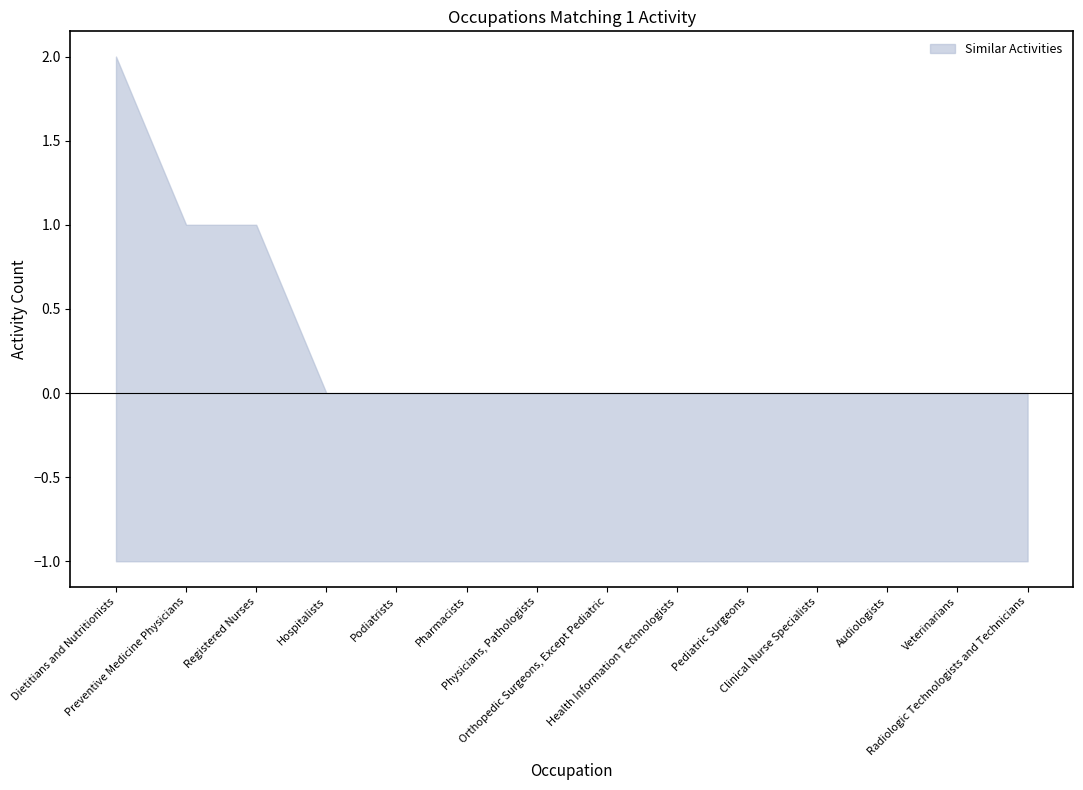

What position from the right is Podiatrists?

10